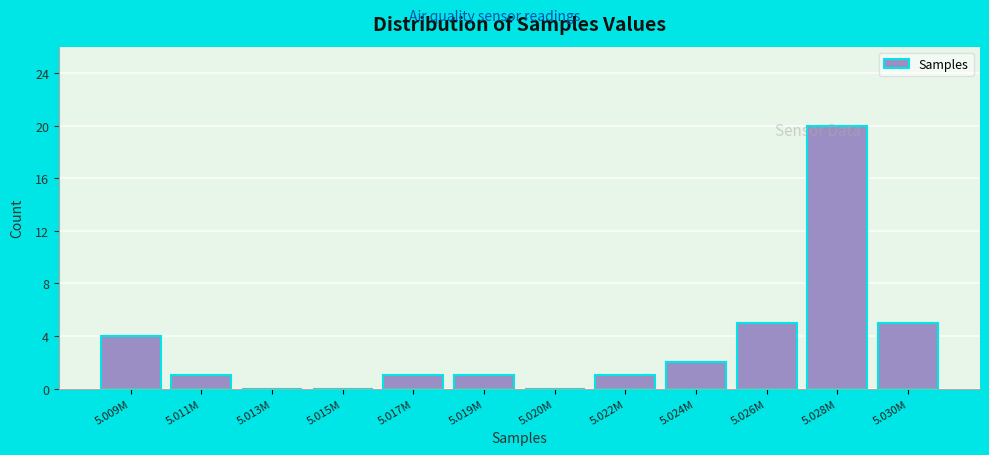

Reading left to right, transcribe all the data shown in this chart.

5.009M=4	5.011M=1	5.013M=0	5.015M=0	5.017M=1	5.019M=1	5.020M=0	5.022M=1	5.024M=2	5.026M=5	5.028M=20	5.030M=5